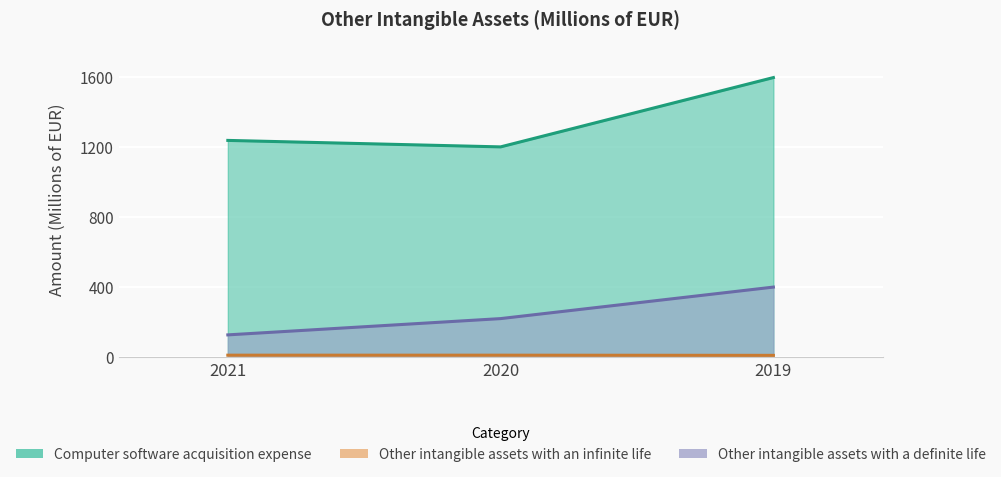

What is the total value across all series at 2019?

2010